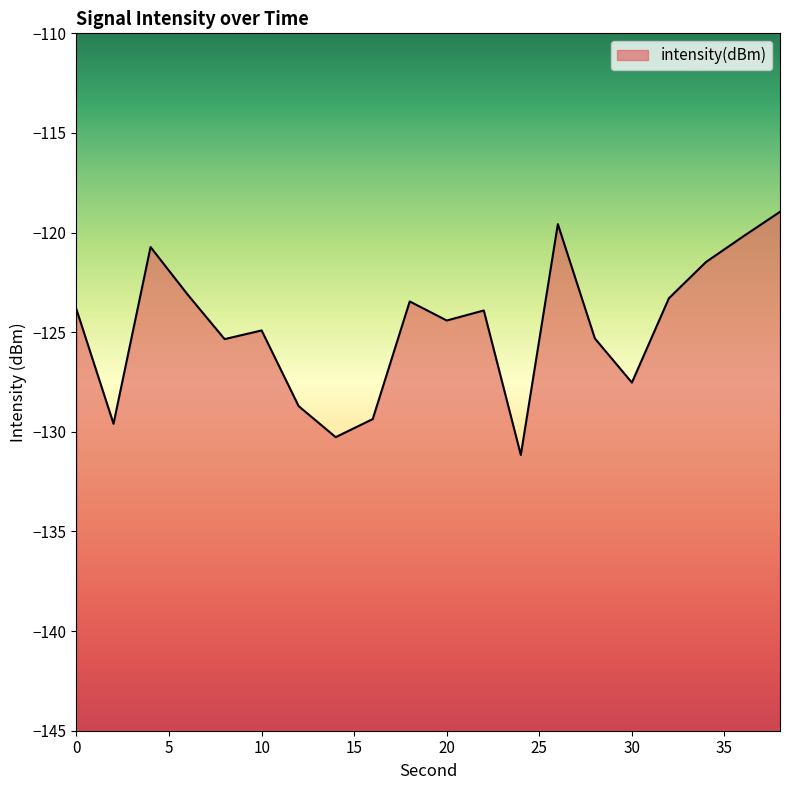

Reading right to left, what are all the values shown in this chart?

38=-119.0	36=-120.2	34=-121.5	32=-123.3	30=-127.5	28=-125.3	26=-119.6	24=-131.2	22=-123.9	20=-124.4	18=-123.5	16=-129.4	14=-130.3	12=-128.7	10=-124.9	8=-125.3	6=-123.1	4=-120.7	2=-129.6	0=-123.9